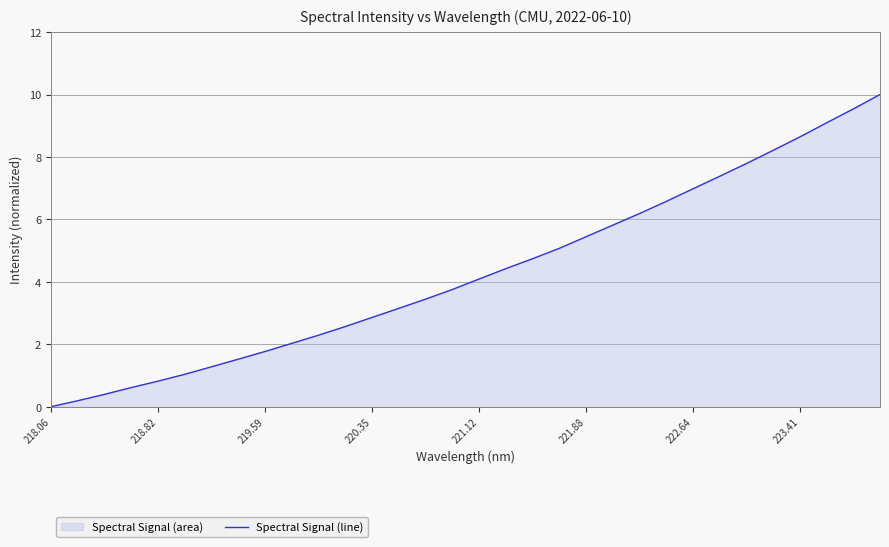

What is the difference between the maximum and minimum values?

10.0